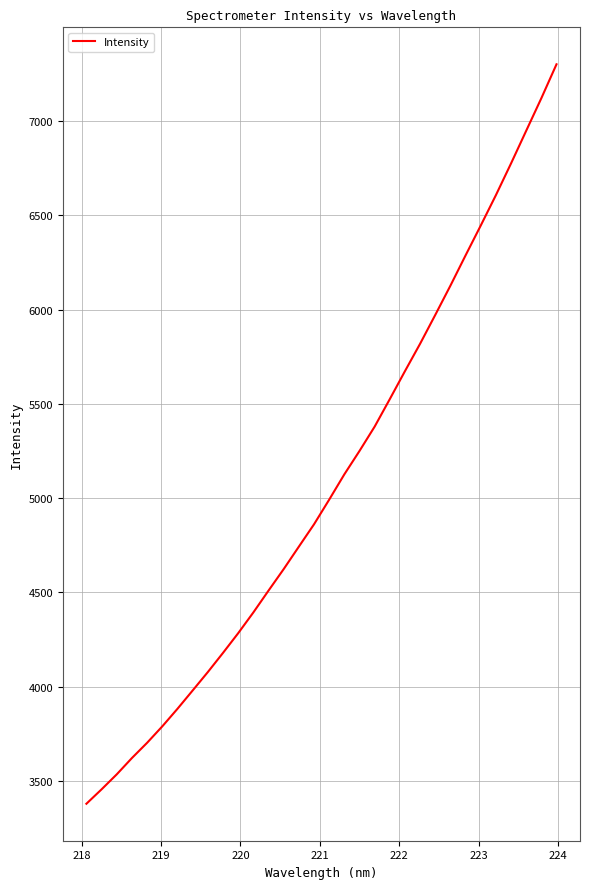

What is the minimum value shown in the chart?

3379.7